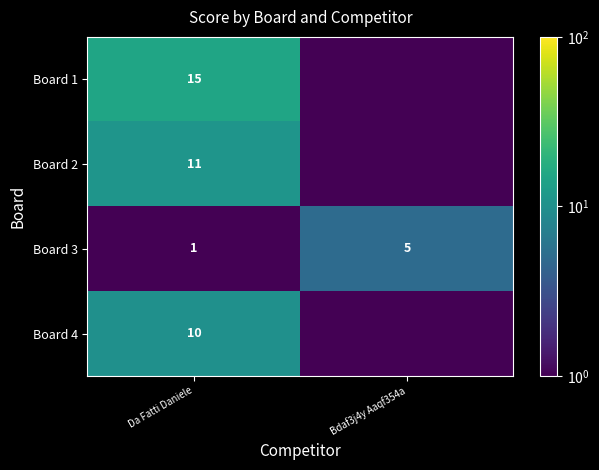

What is the maximum value shown in the chart?

15.0